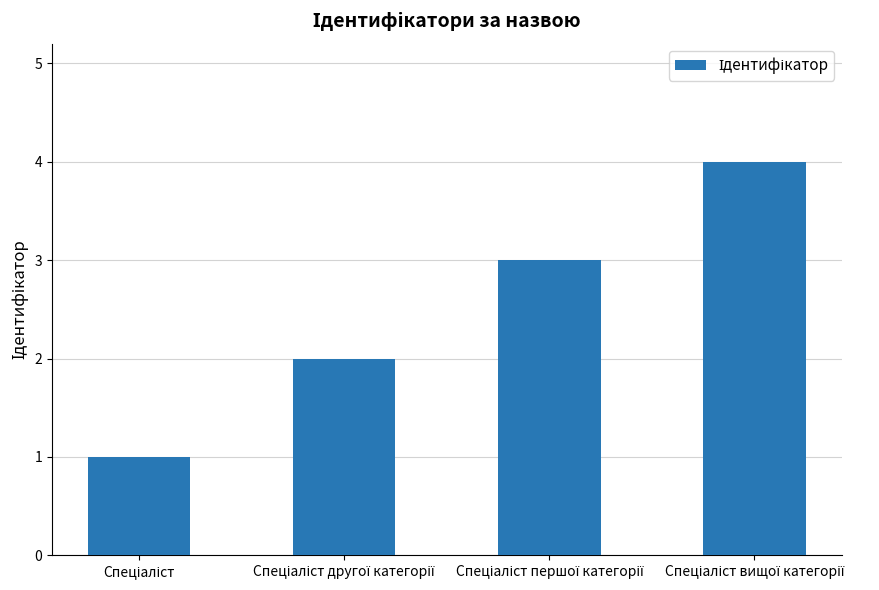

What is the greatest value displayed?

4